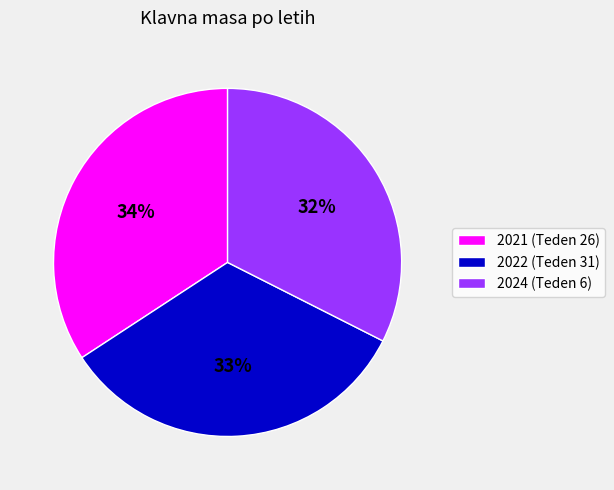

To the nearest percent, what is the average slice percentage?

33%